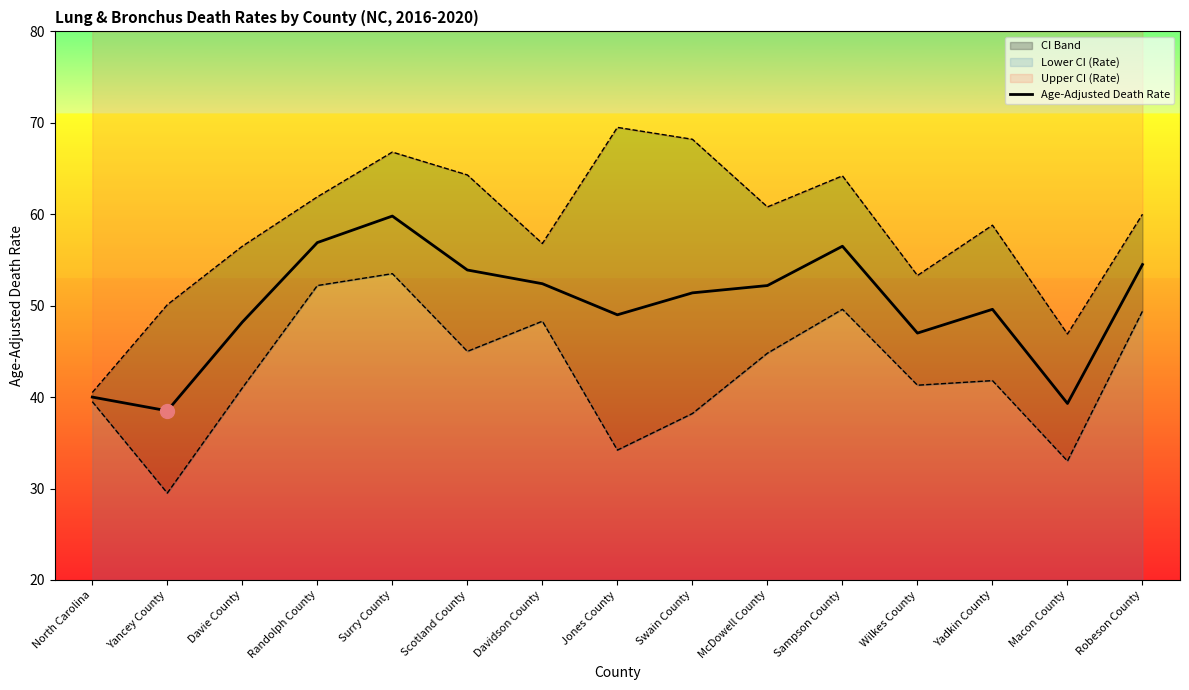

The chart shows a value of 24.7 at Davidson County. True or false?

False